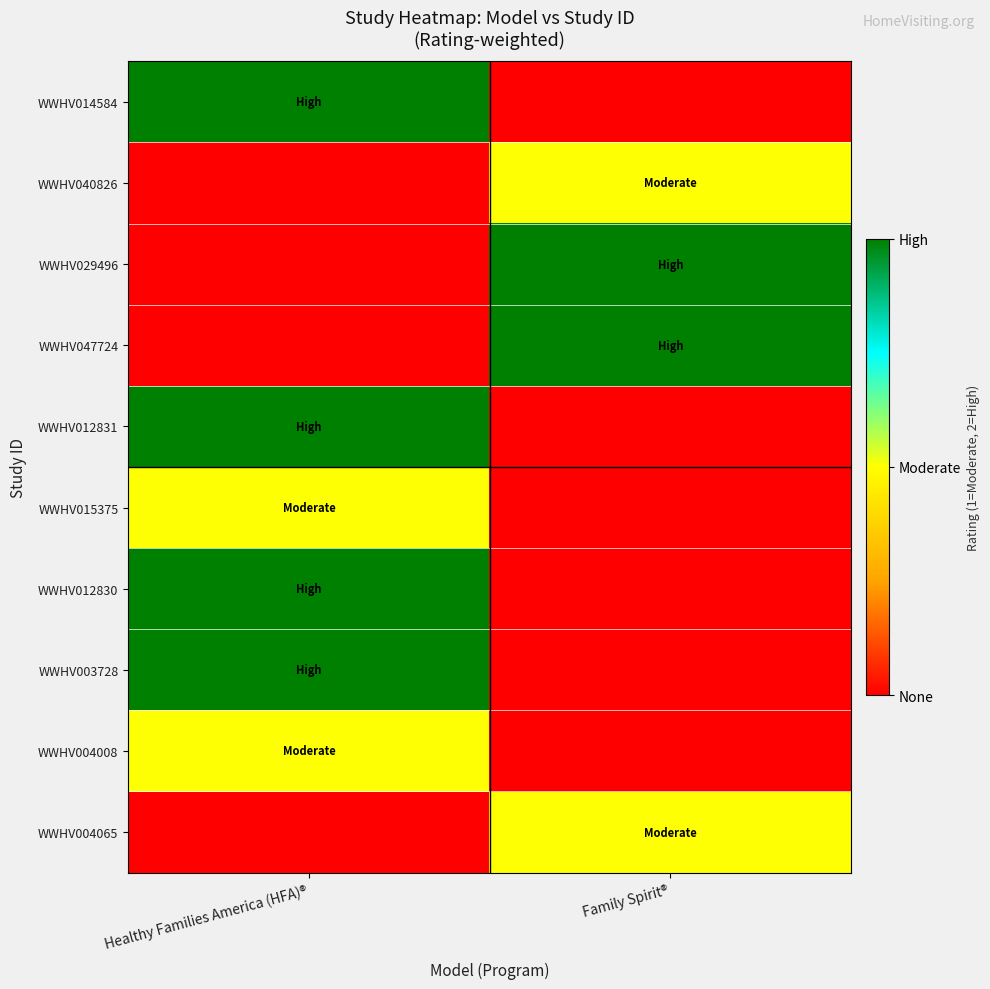

Which series has the largest range (max minus min)?

WWHV014584